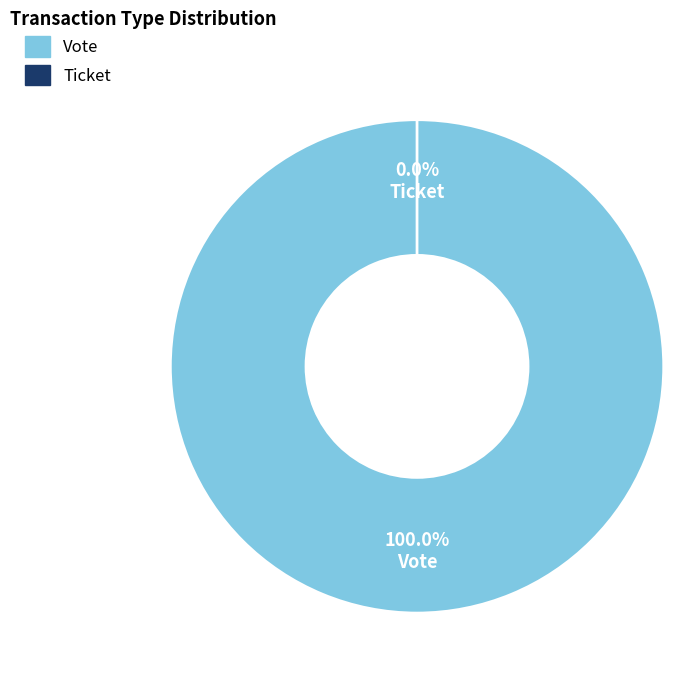

Is it true that Ticket is 0% of the pie?

True